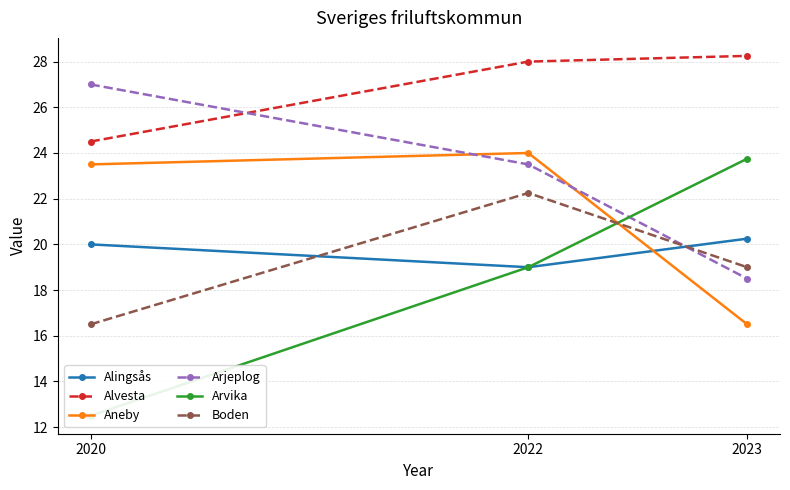

What is the difference between the maximum and minimum values in the Alingsås series?

1.2